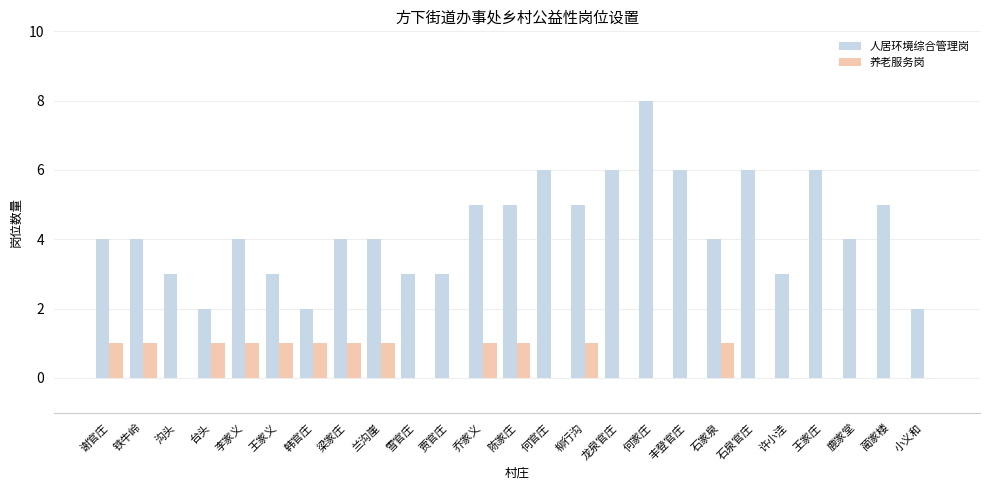

Is it true that 人居环境综合管理岗 equals 3 at 王家义?

True